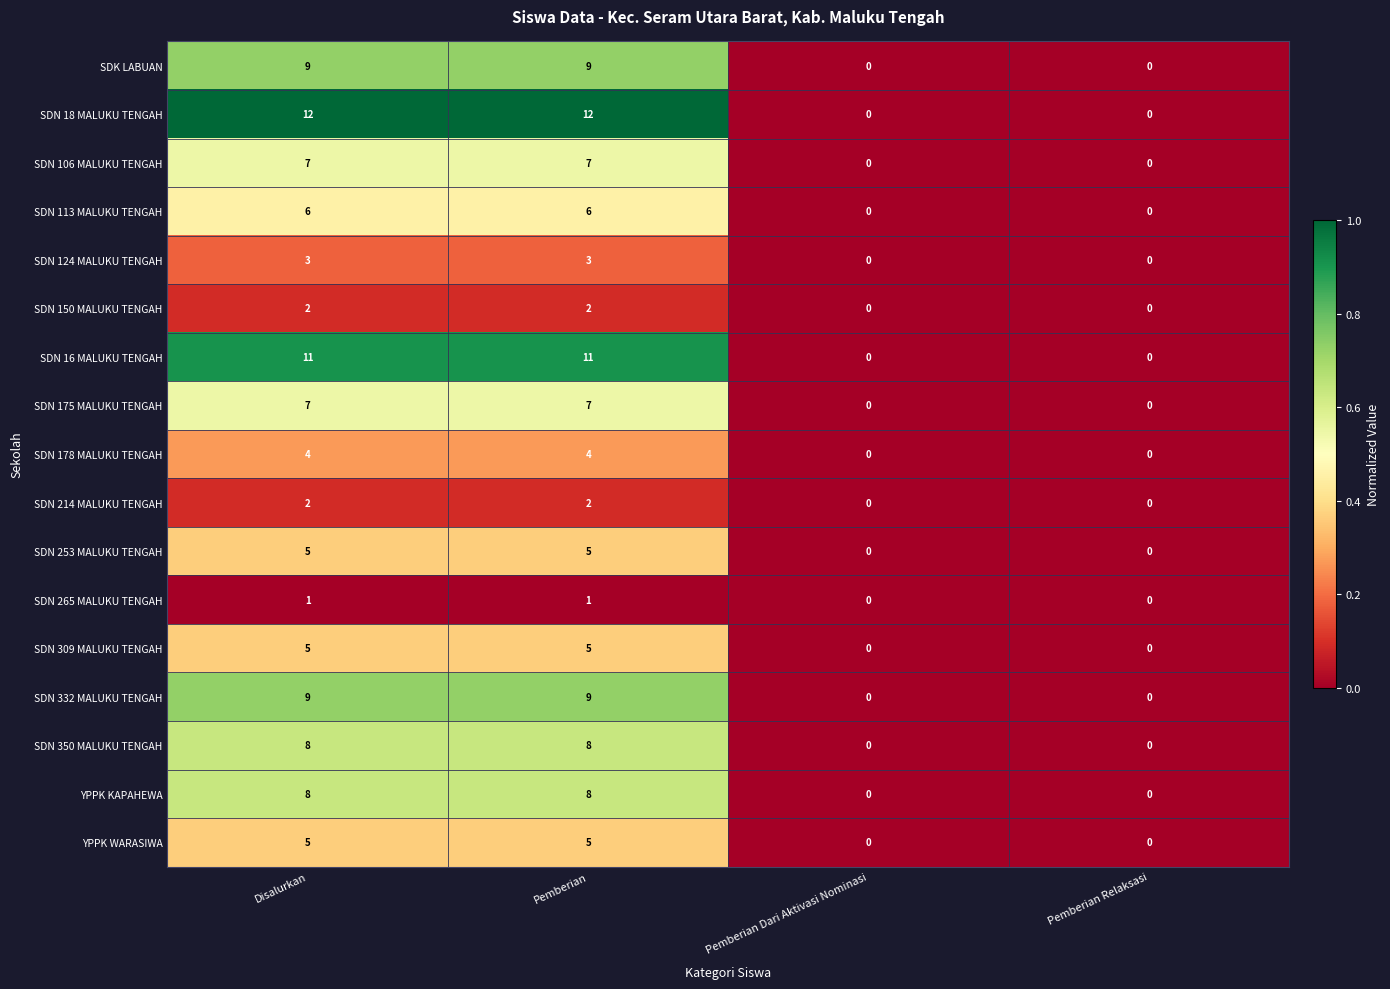

What is the spread (max minus min) of values at Disalurkan?

11